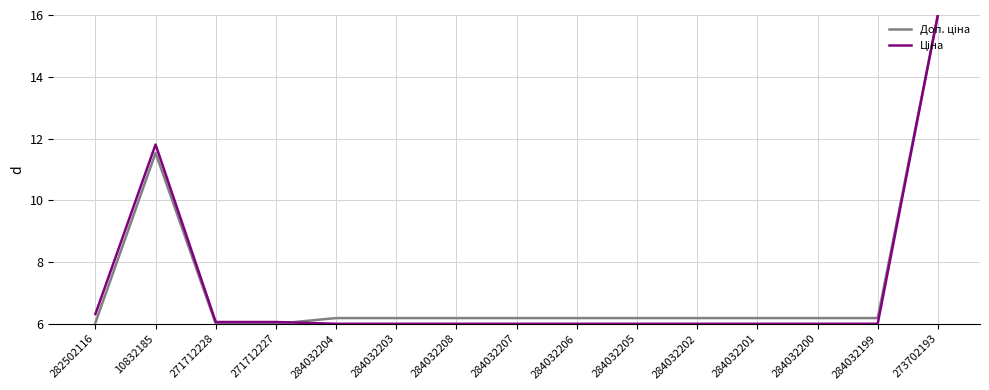

At how many categories does at least one series exceed 11?

2